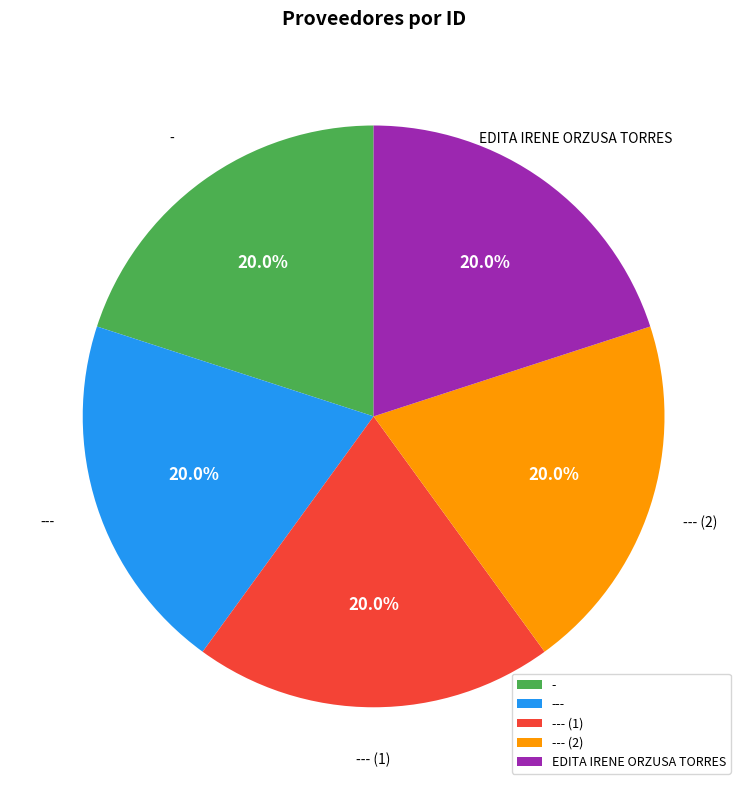

The --- slice represents 20% of the pie. True or false?

True